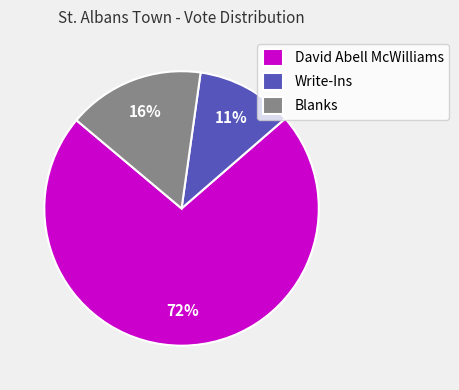

What is the smallest slice in the pie chart?

Write-Ins